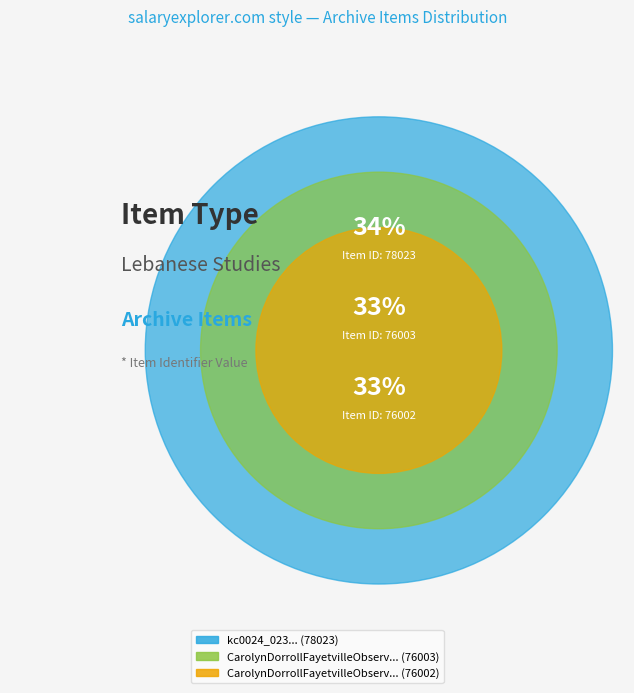

Combined, what portion of the pie is kc0024_023 and CarolynDorrollFayetvilleObserver-1_wm?

67.0%